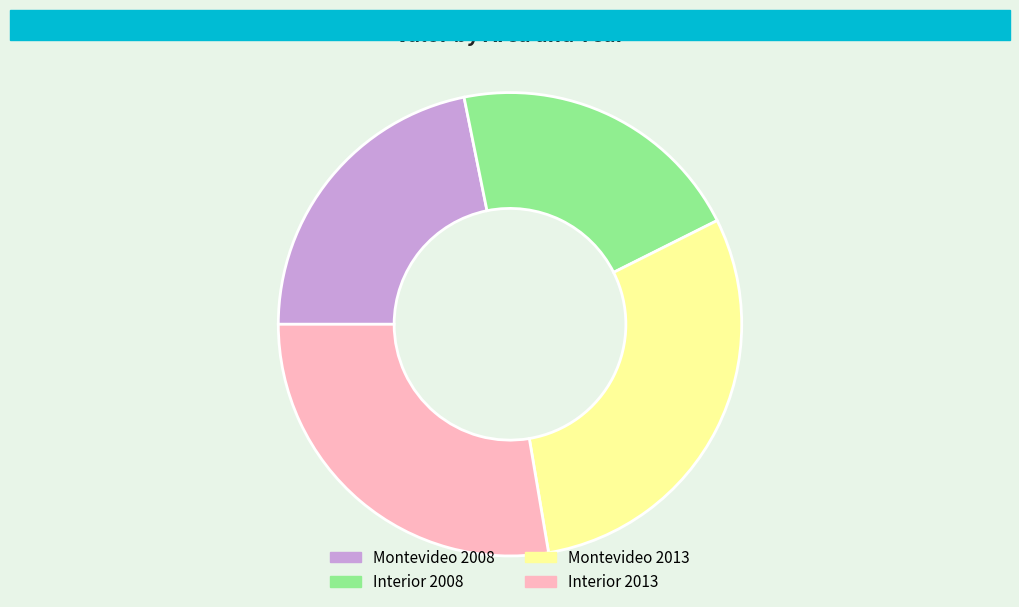

Count the number of slices in the pie.

4